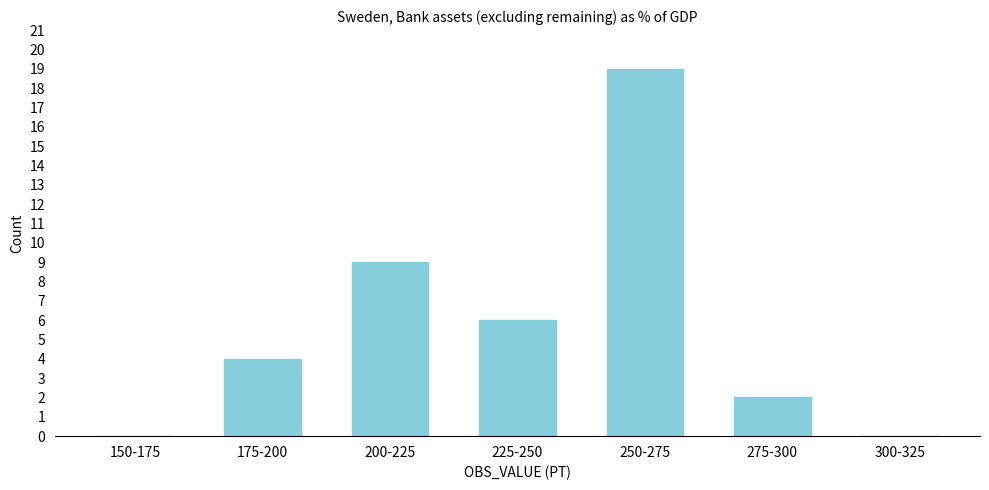

Reading left to right, what are all the values shown in this chart?

150-175=0	175-200=4	200-225=9	225-250=6	250-275=19	275-300=2	300-325=0